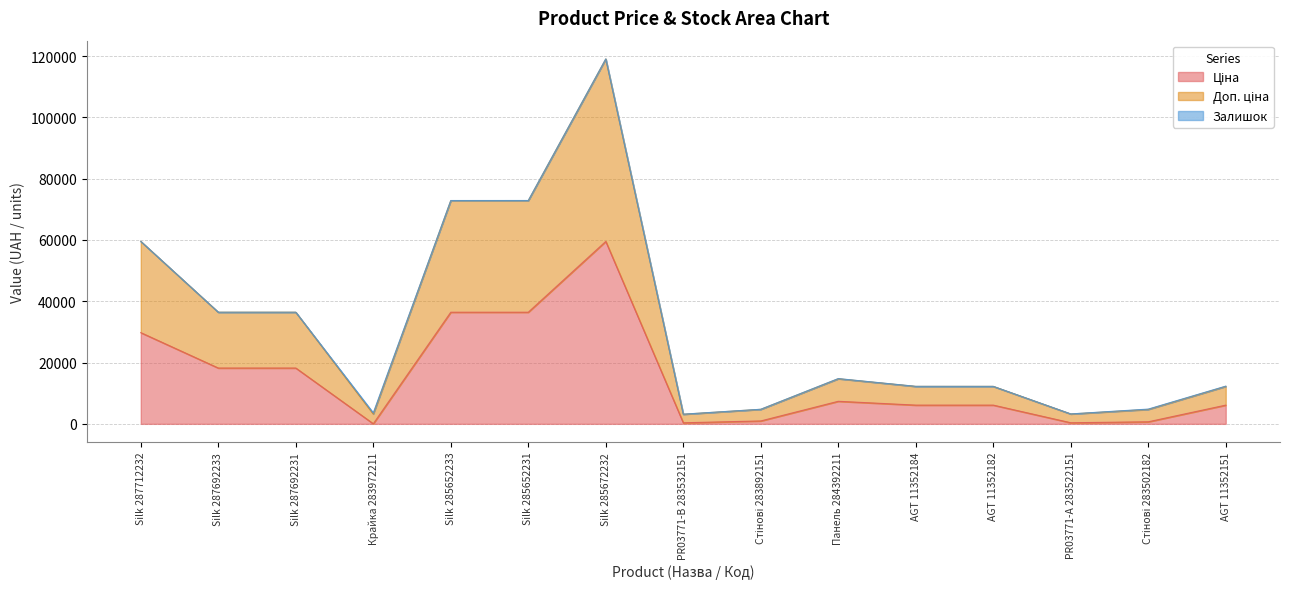

What is the total value across all series at Silk 287692233?

36424.0